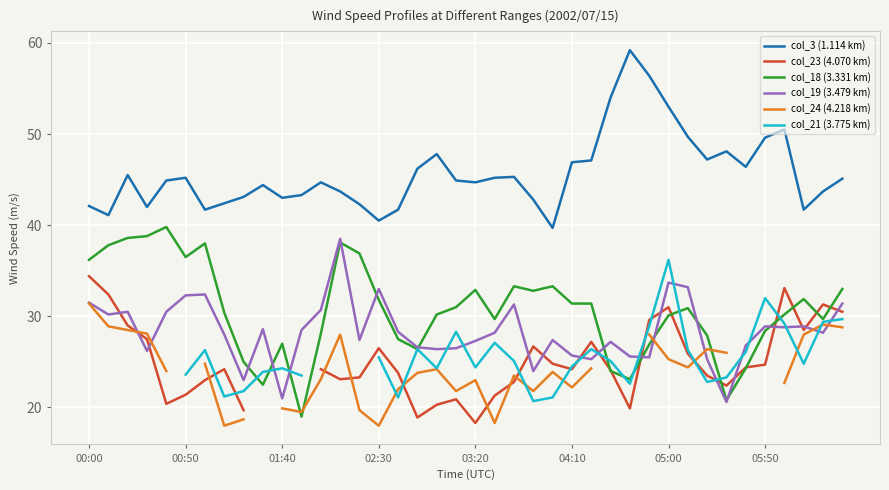

True or false: col_3 (1.114 km) has a value of 40.5 at 02:30.

True